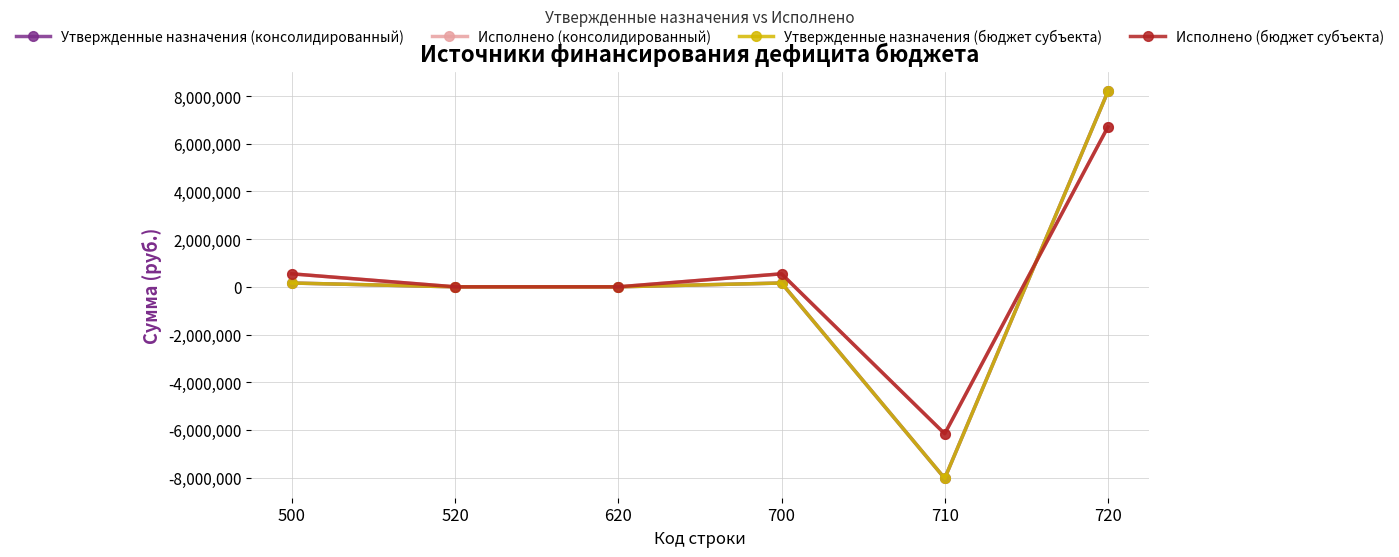

The Исполнено (консолидированный) series shows 211948.4 at 700. True or false?

False